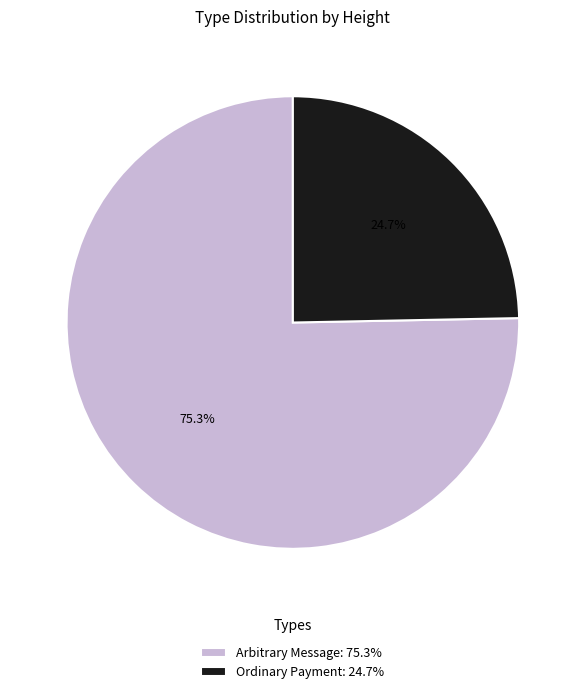

Rank the categories by value from lowest to highest.

Ordinary Payment: 24.7%, Arbitrary Message: 75.3%